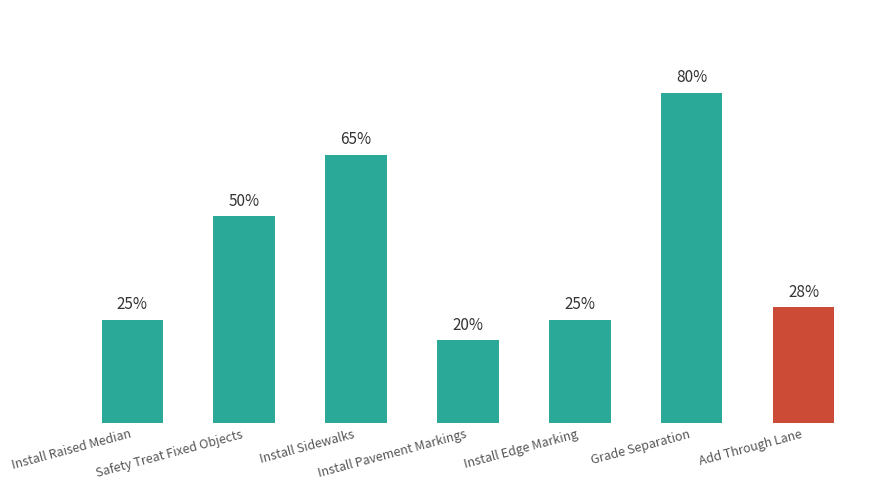

Is it true that the value at Install Pavement Markings is 0.2?

True